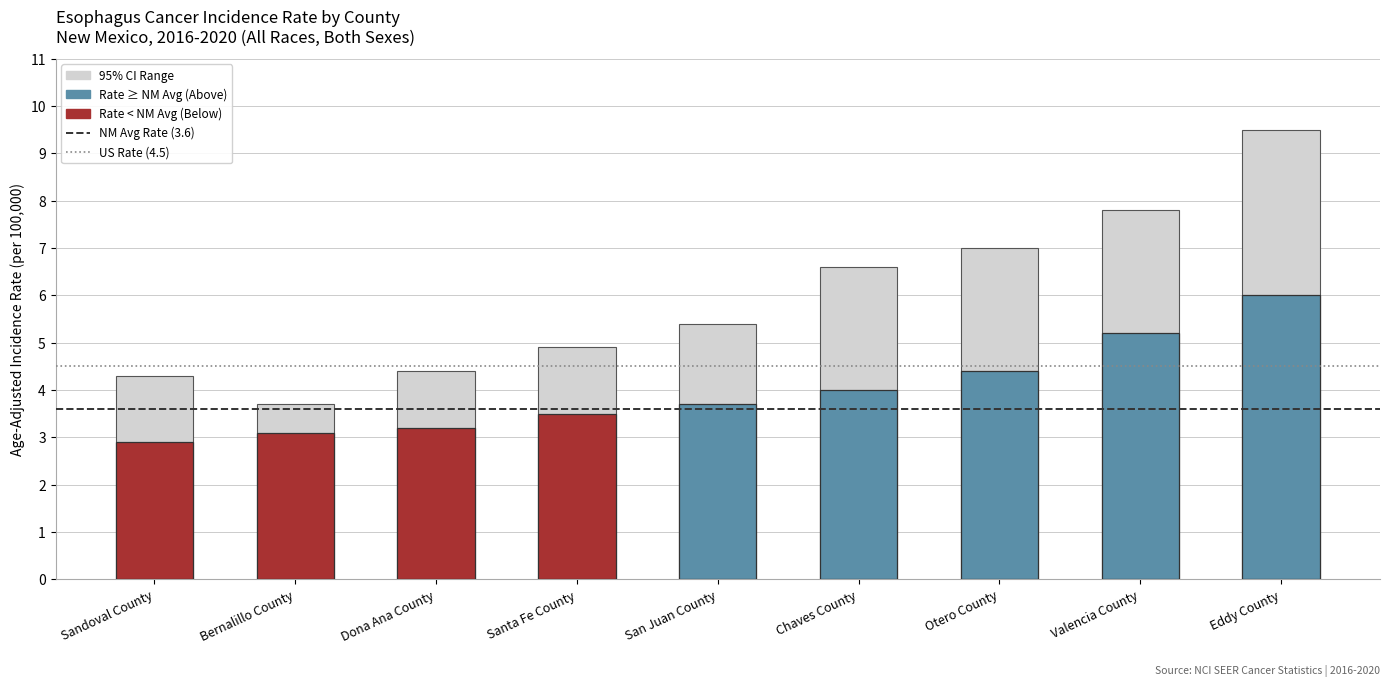

What is the minimum value for US Rate (4.5)?

4.5